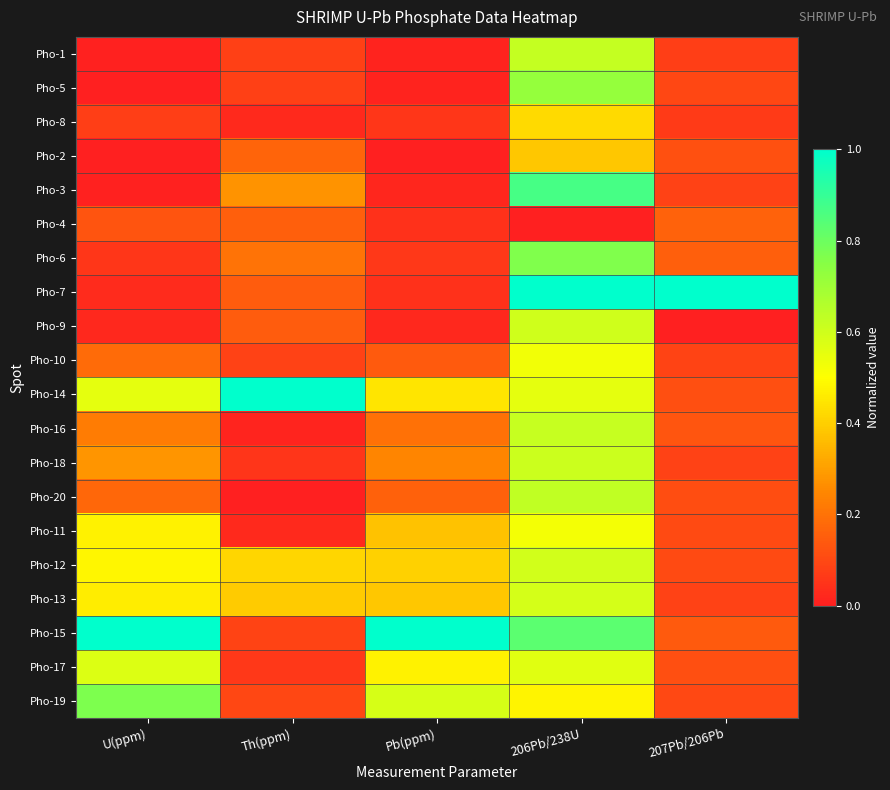

Which has a higher value, U(ppm) or Th(ppm)?

Th(ppm)